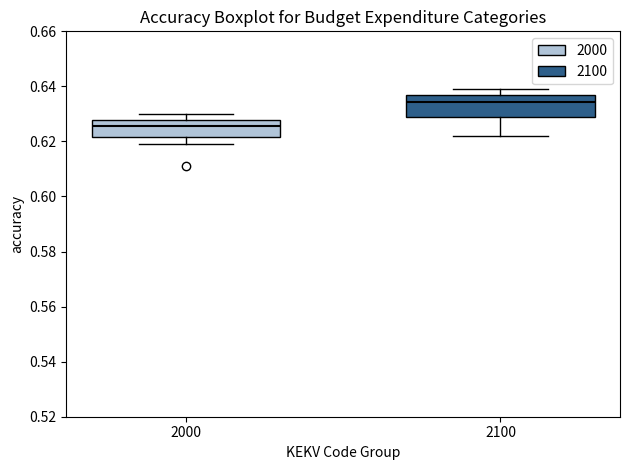

Which box's median line is the highest?

2100